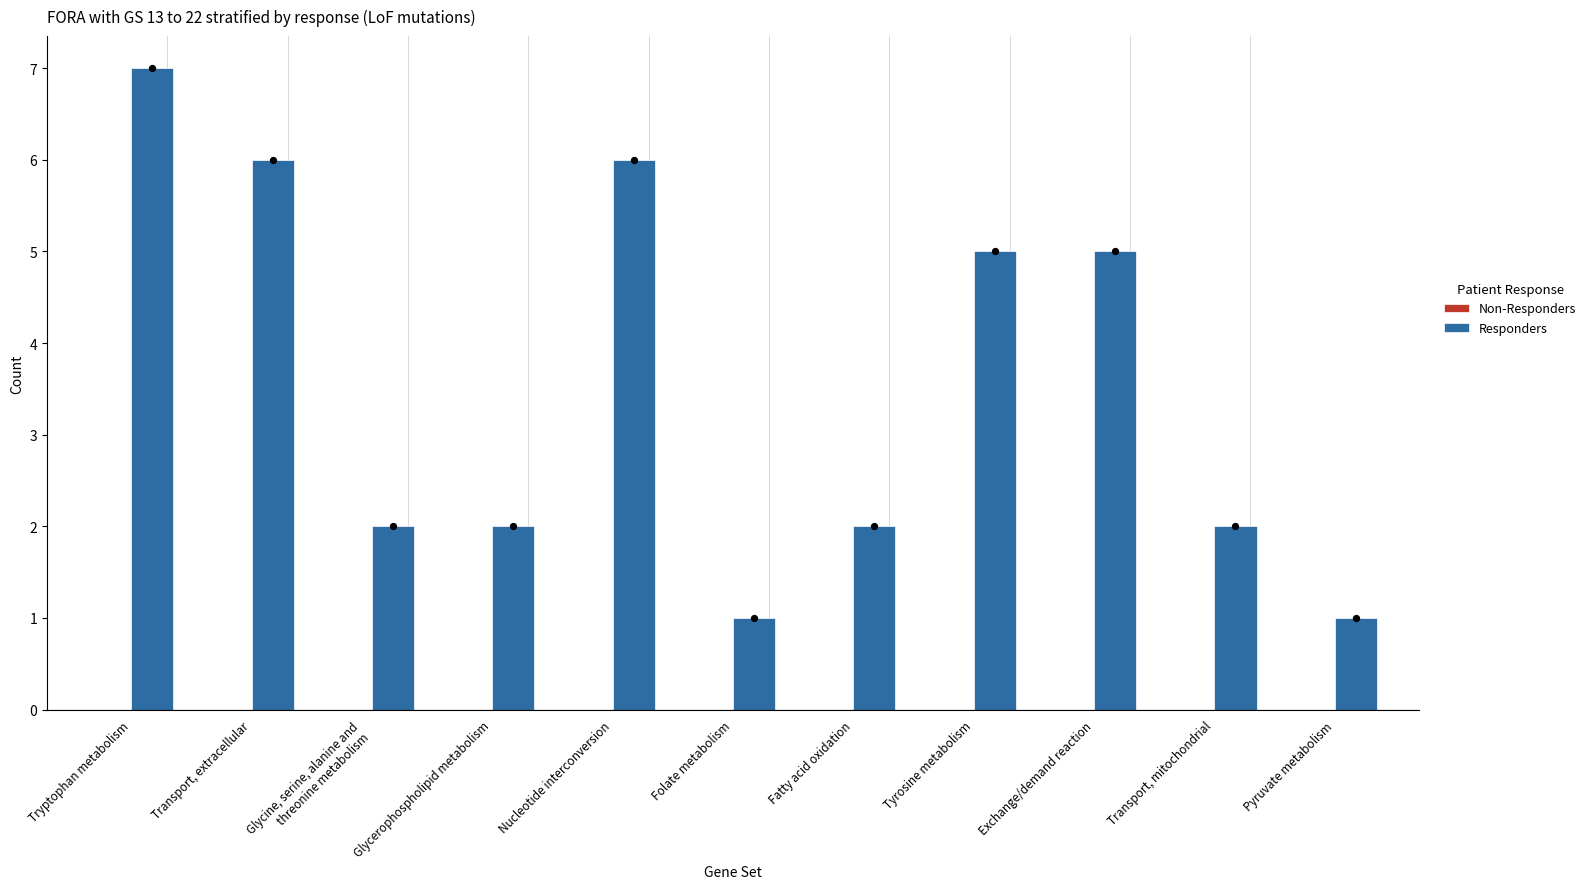

Which series has the widest spread of Y values?

Responders